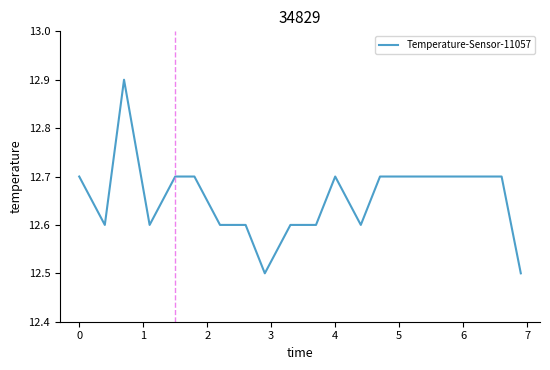

What is the difference between the second highest and second lowest values?

0.2